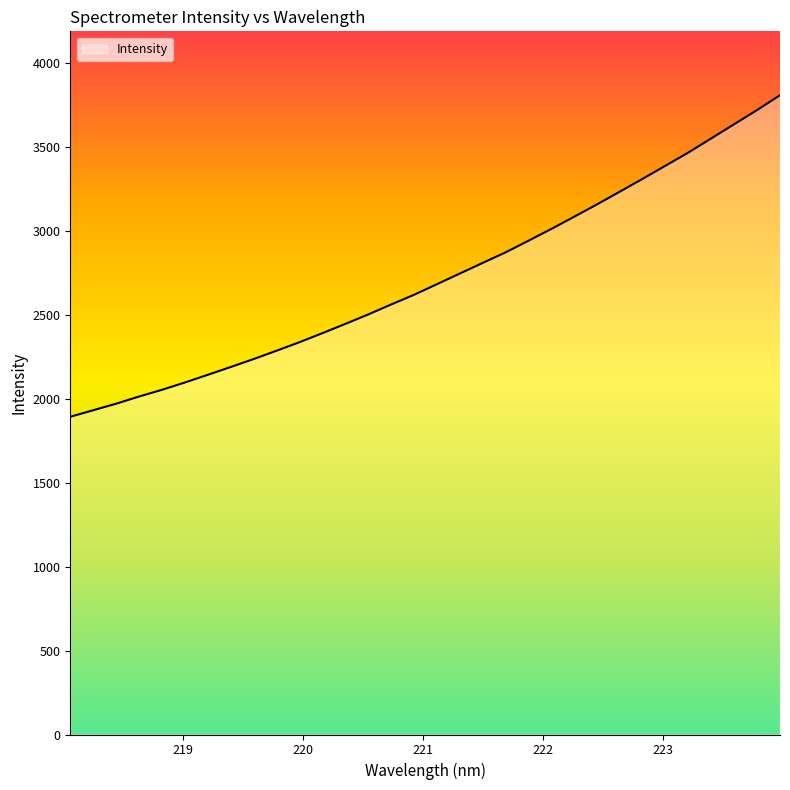

What is the greatest value displayed?

3807.2